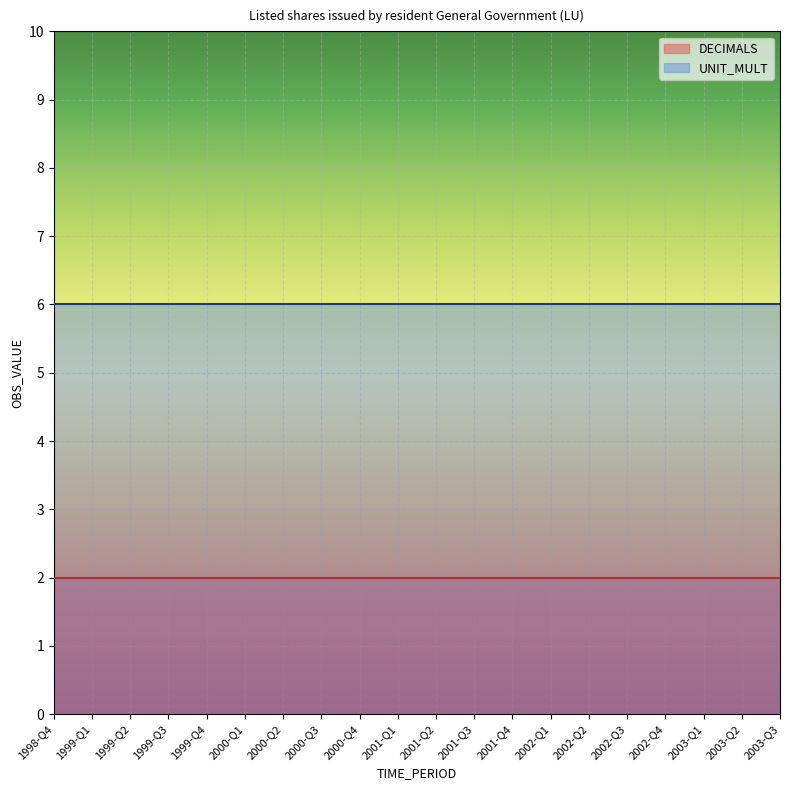

What position from the left is 2000-Q1?

6